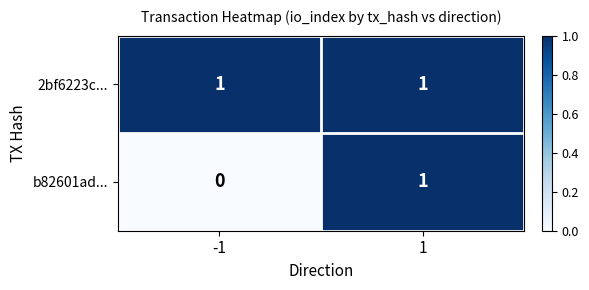

Which series has the largest range (max minus min)?

b82601ad...